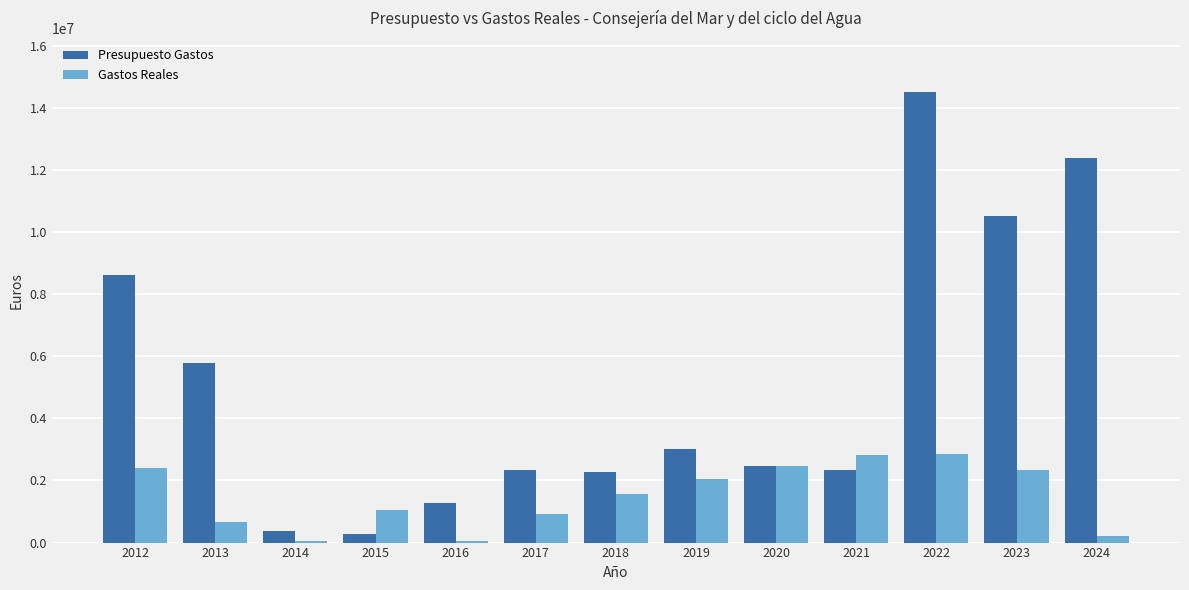

What is the average value of the Gastos Reales series?

1499559.4